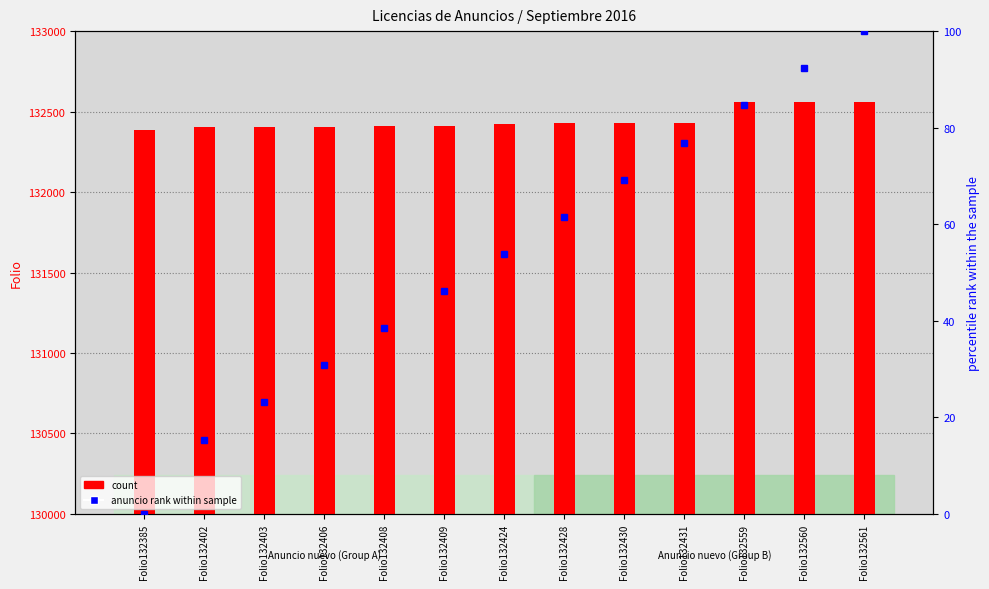

Is the value of count at Folio132559 greater than the value of anuncio rank within sample at Folio132402?

Yes